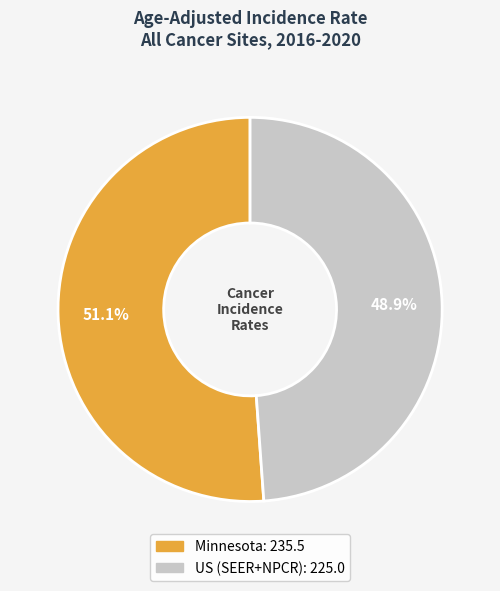

Does Minnesota account for over 50% of the chart?

Yes